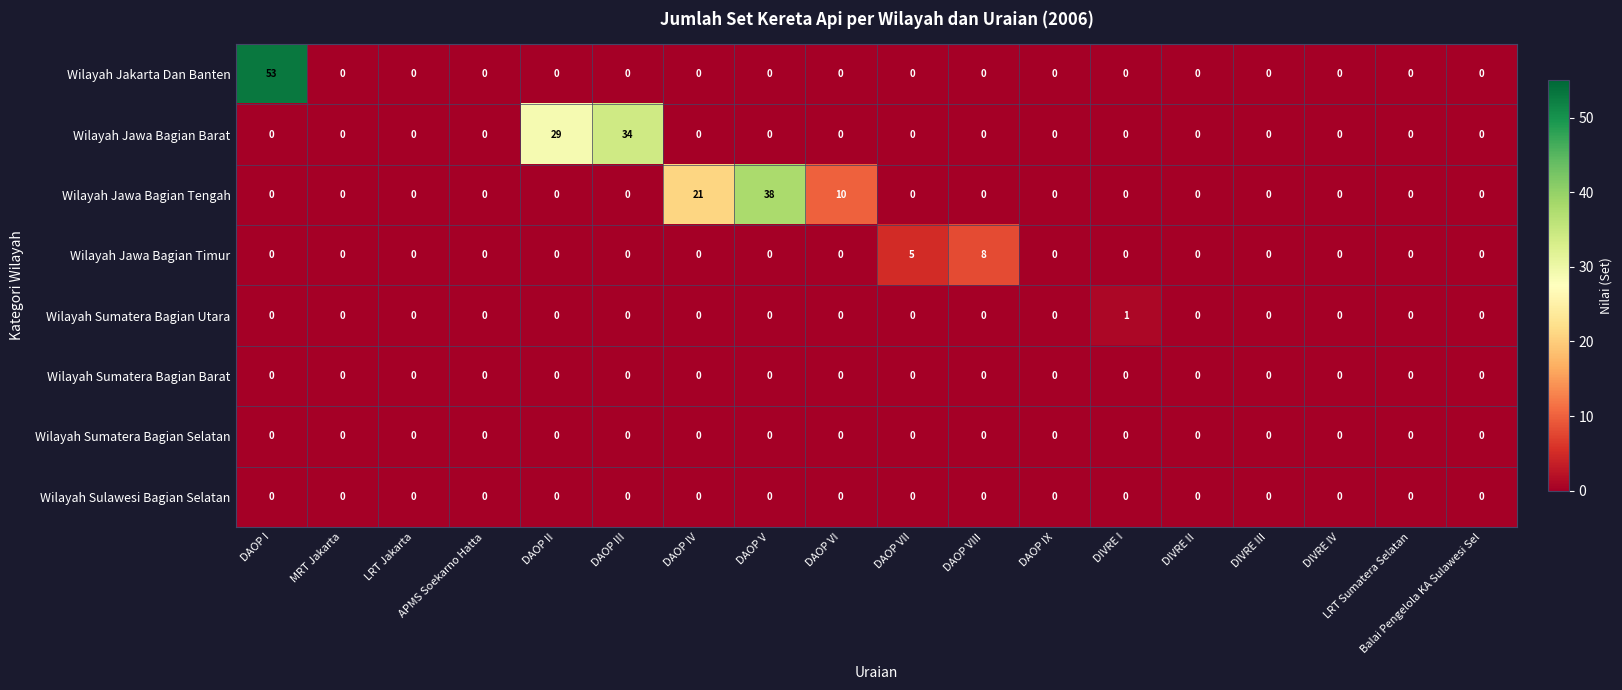

What is the difference between the highest and lowest values at DAOP VI?

10